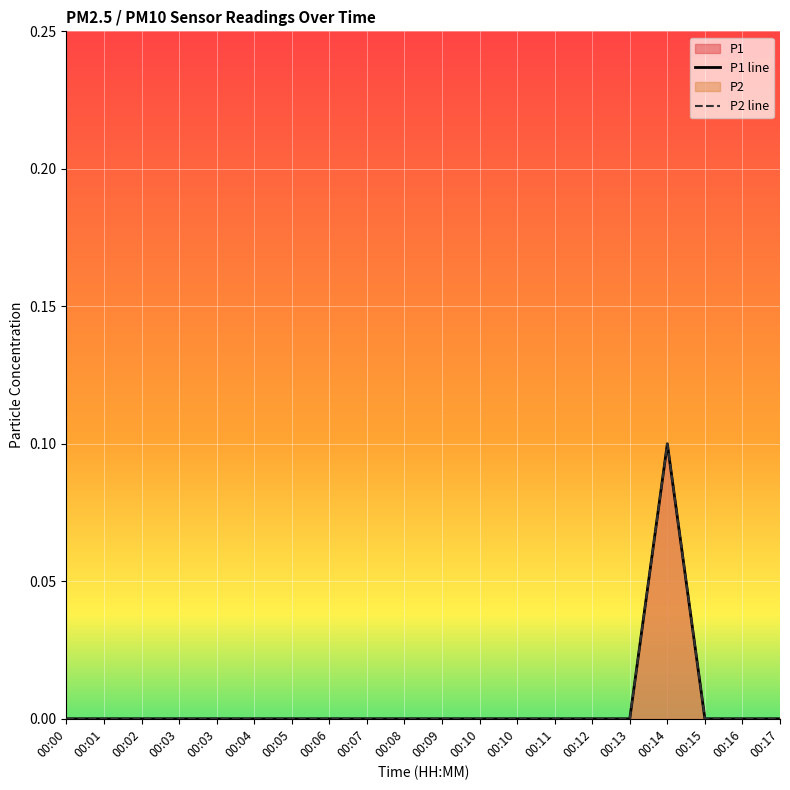

The value of P2 line at 00:15 is 0.0. True or false?

True